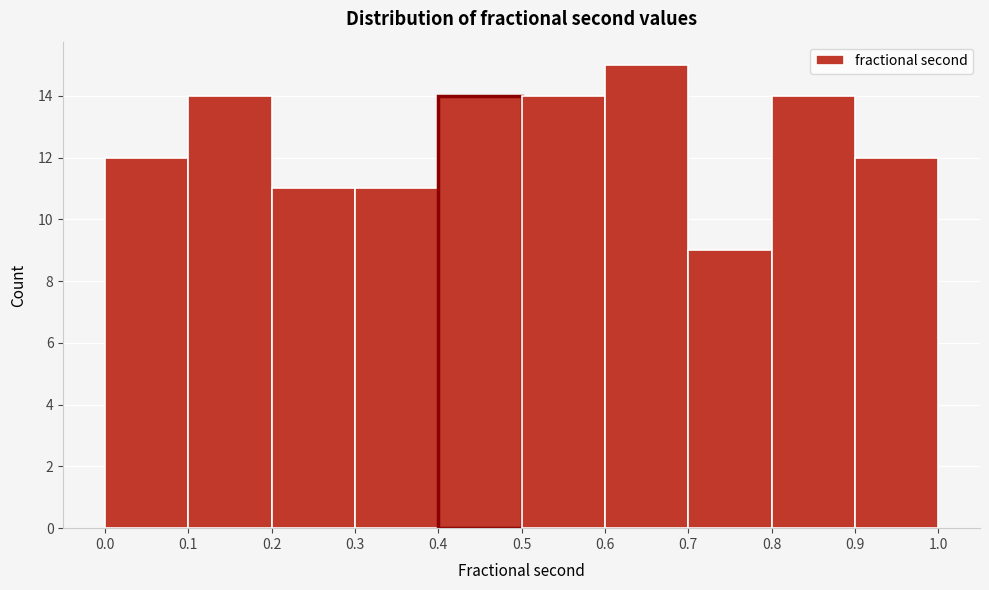

Reading left to right, transcribe this chart: for each bar, give the range it covers on the x-axis and its height. The values are not printed on the chart, so give them approximately, as read against the axis.

0.0 to 0.1: 12
0.1 to 0.2: 14
0.2 to 0.3: 11
0.3 to 0.4: 11
0.4 to 0.5: 14
0.5 to 0.6: 14
0.6 to 0.7: 15
0.7 to 0.8: 9
0.8 to 0.9: 14
0.9 to 1.0: 12